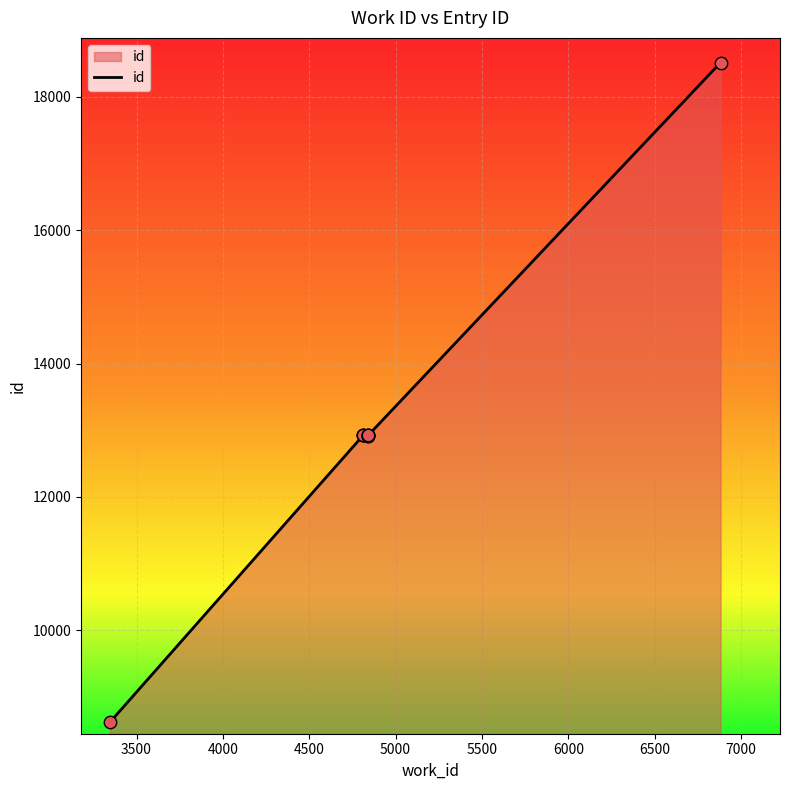

Which has a higher value, 6500 or 4500?

6500